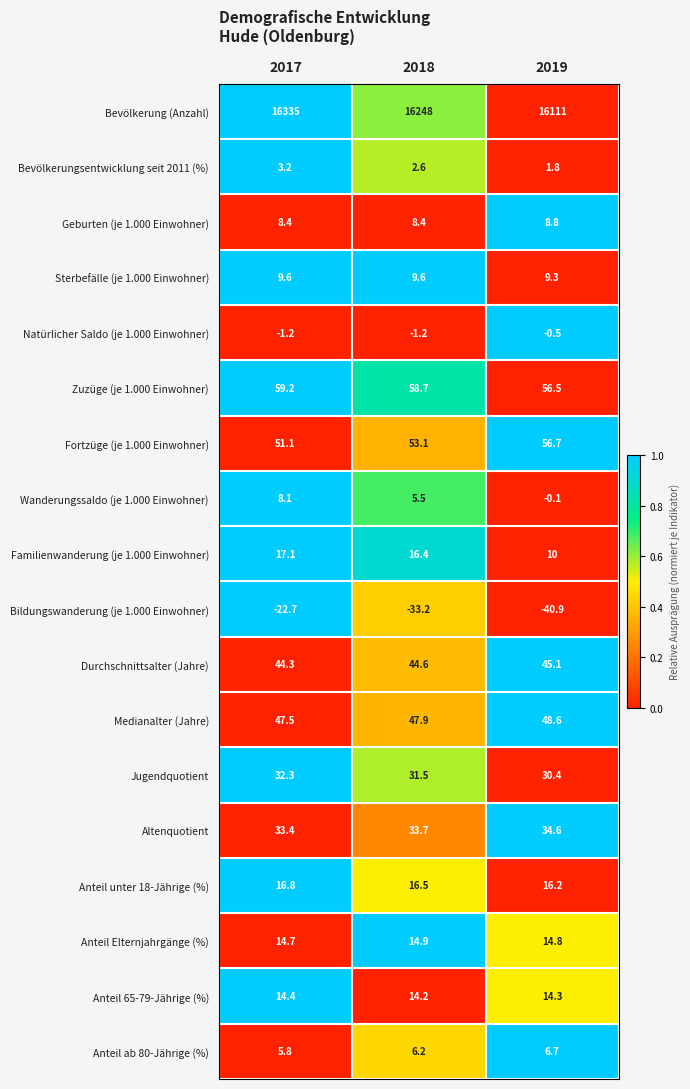

What is the spread (max minus min) of values at 2017?

16357.7